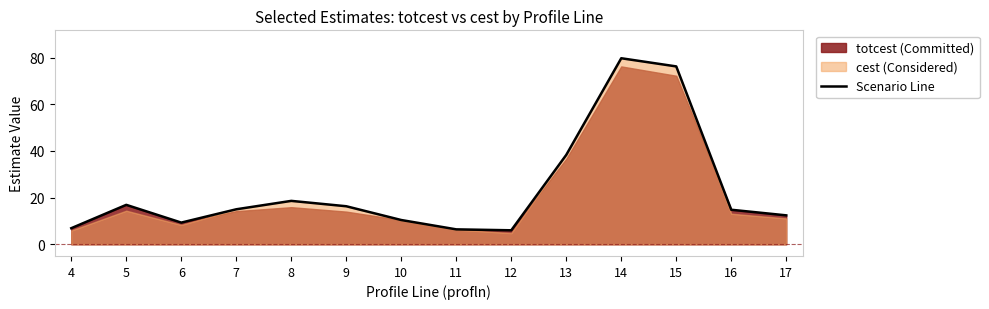

Does the chart display data point markers on the line(s)?

No